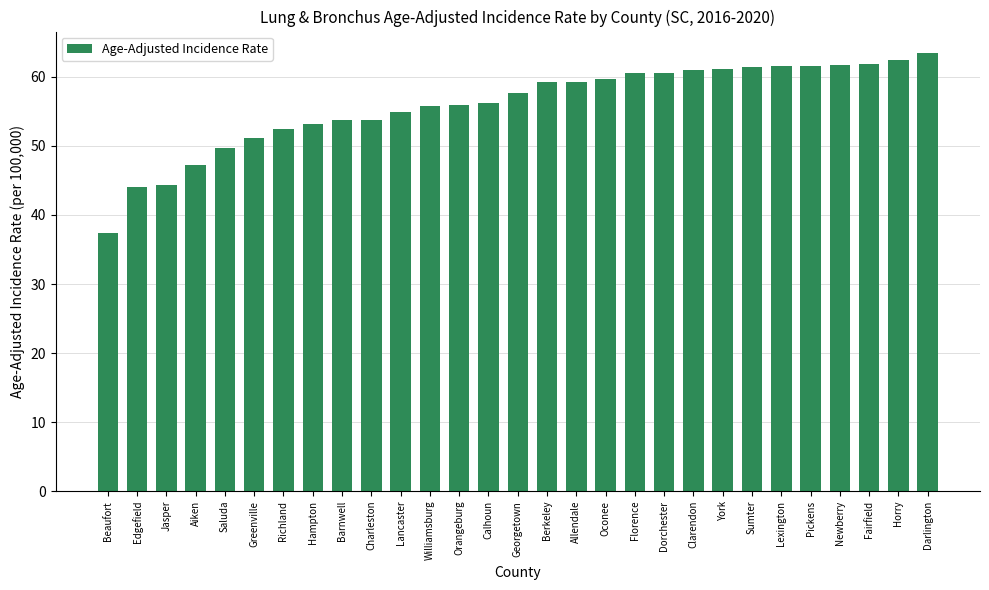

What is the difference between the maximum and minimum values?

26.0